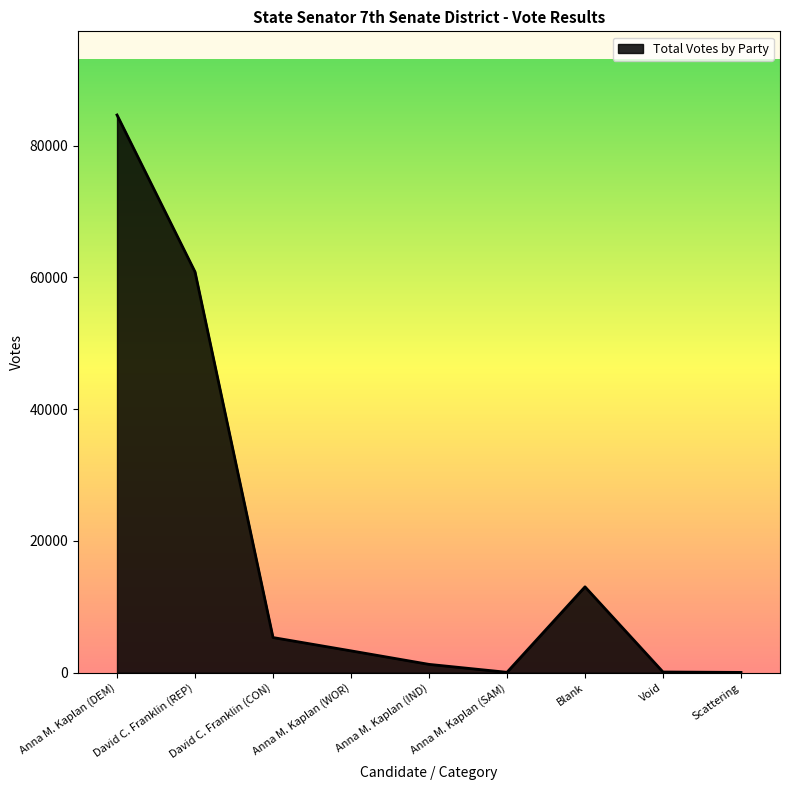

Approximately how many times larger is the value at Anna M. Kaplan (DEM) compared to Void?

755.7